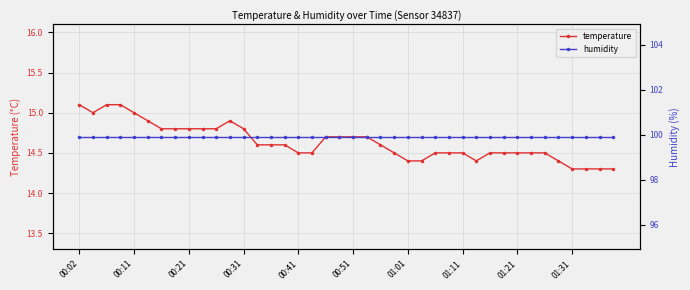

Is it true that temperature equals 14.5 at 01:11?

True